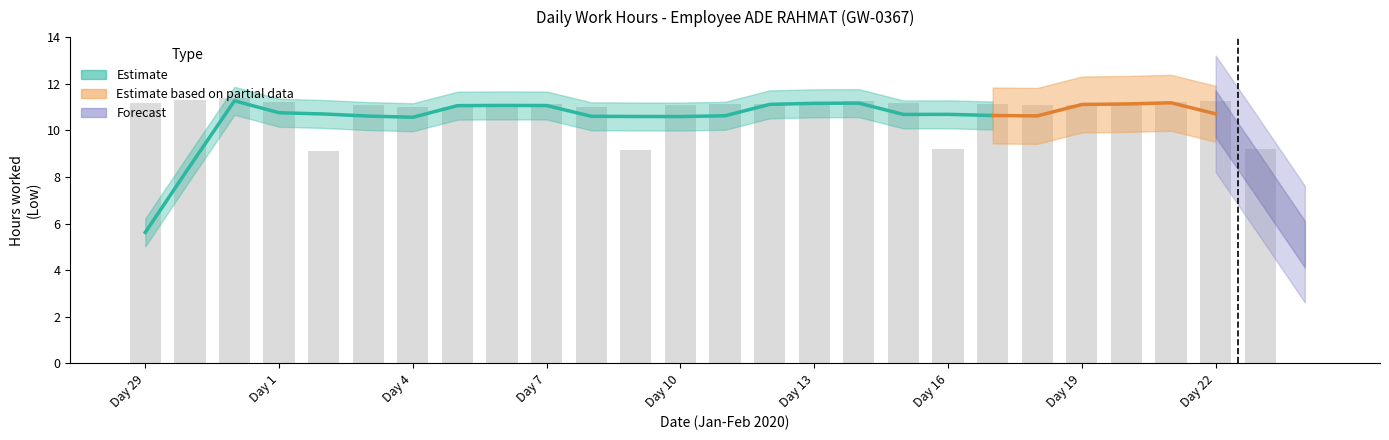

Between 23 and 29, which is larger?

29